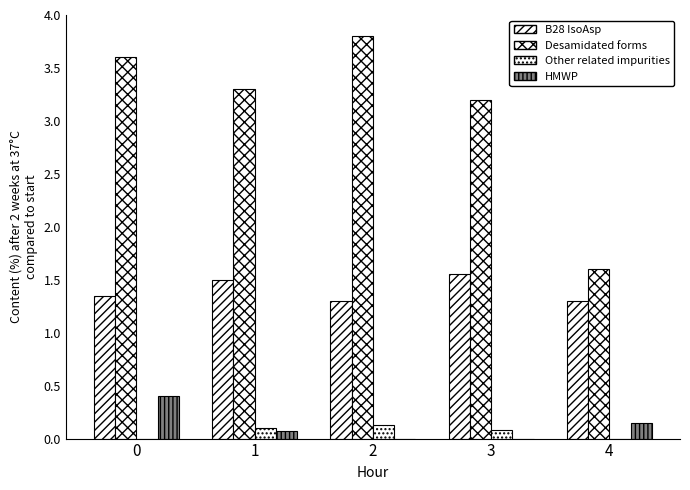

How many distinct data groups are displayed?

4